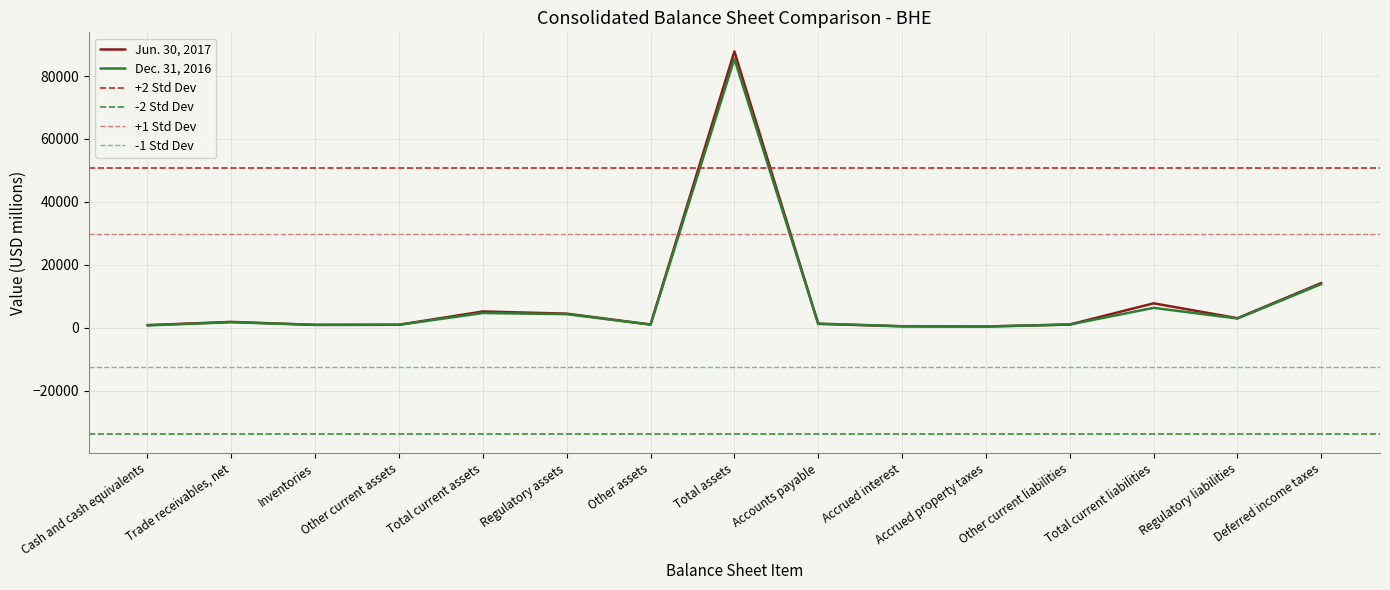

At which category is the sum across all series the highest?

Total assets